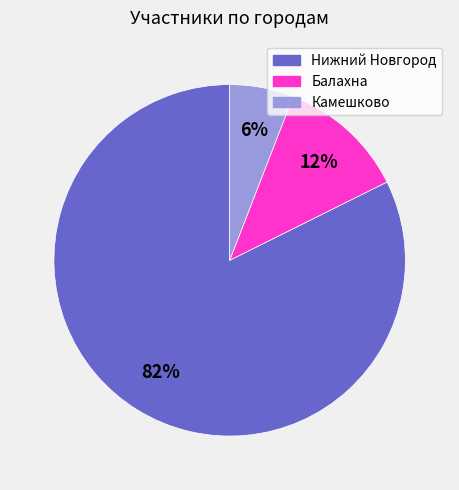

Is Камешково the majority of the pie?

No